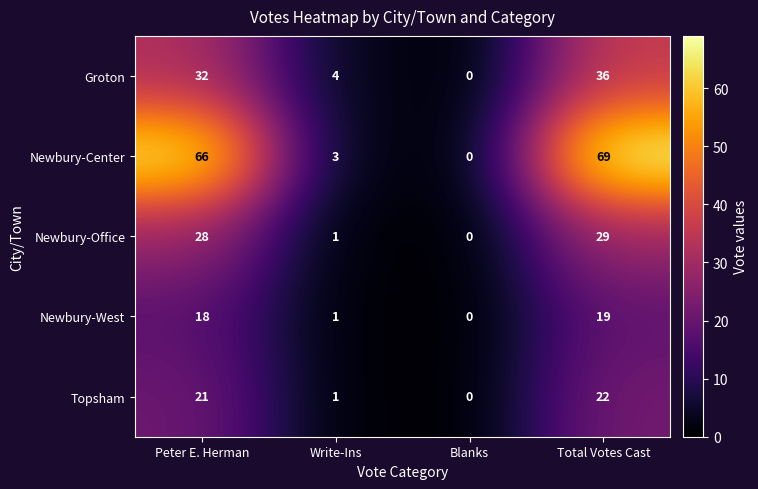

Read the Topsham value at Peter E. Herman.

21